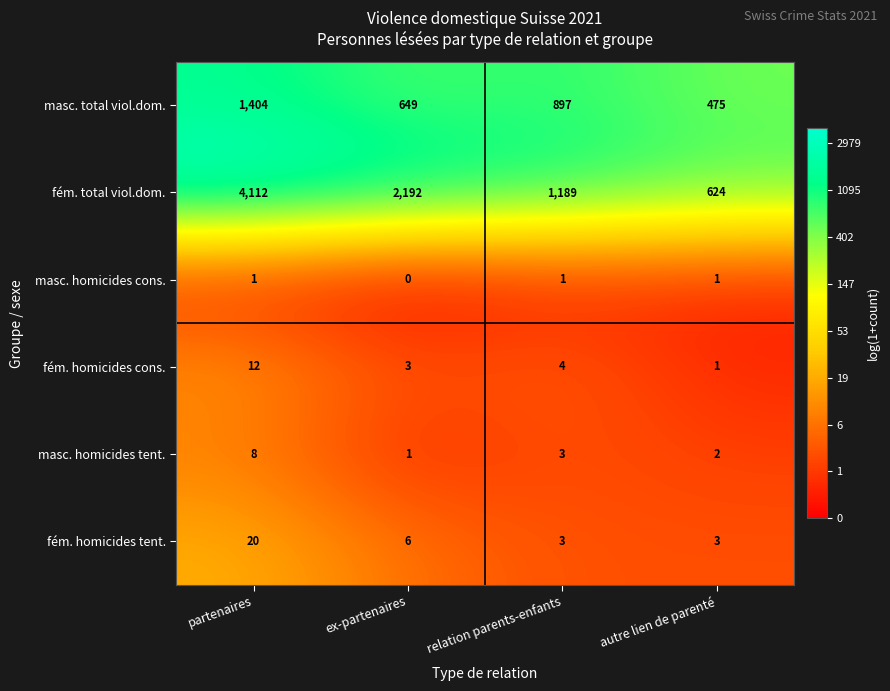

The value of masc. total viol.dom. at autre lien de parenté is 475. True or false?

True